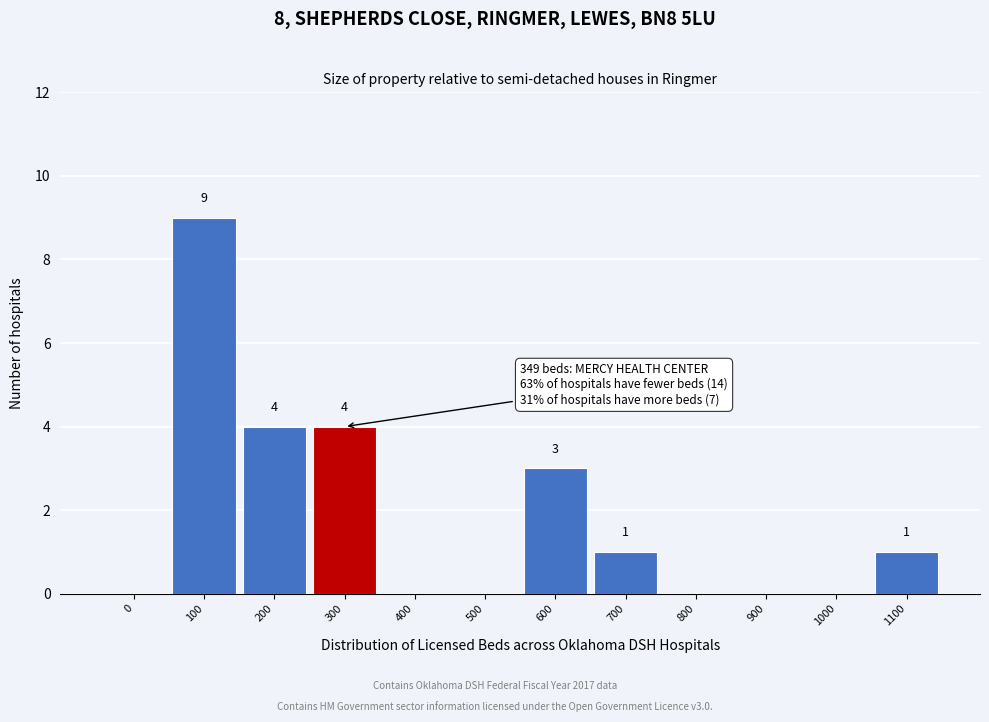

Reading right to left, transcribe all the data shown in this chart.

1100=1	1000=0	900=0	800=0	700=1	600=3	500=0	400=0	300=4	200=4	100=9	0=0